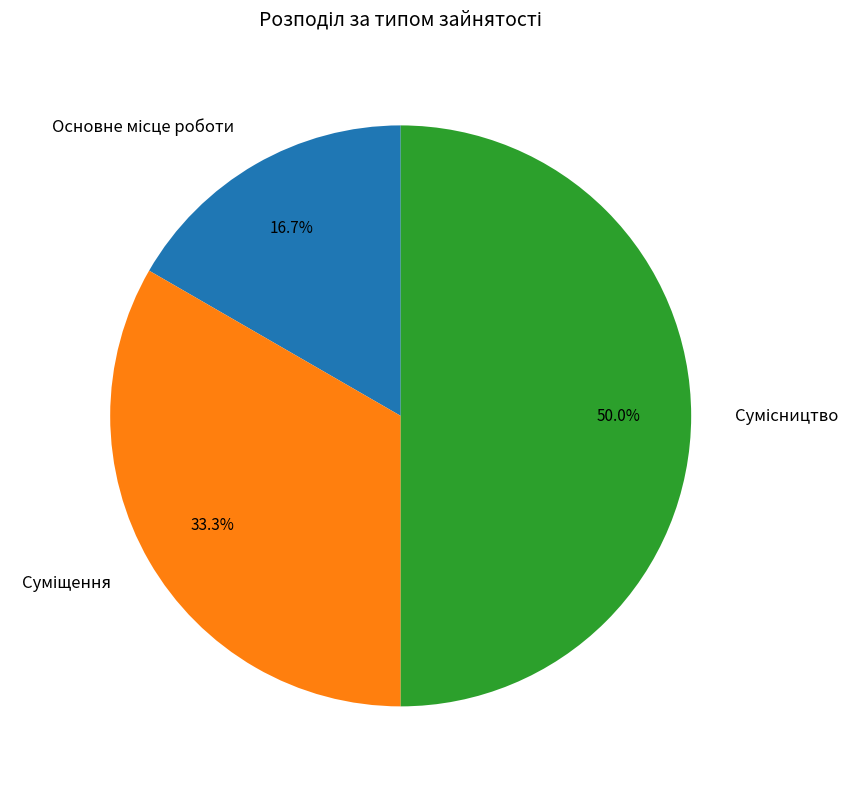

Does Основне місце роботи account for over 50% of the chart?

No